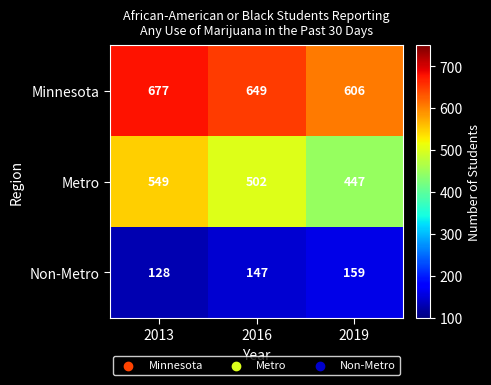

At 2013, list the series in order from largest to smallest.

Minnesota, Metro, Non-Metro